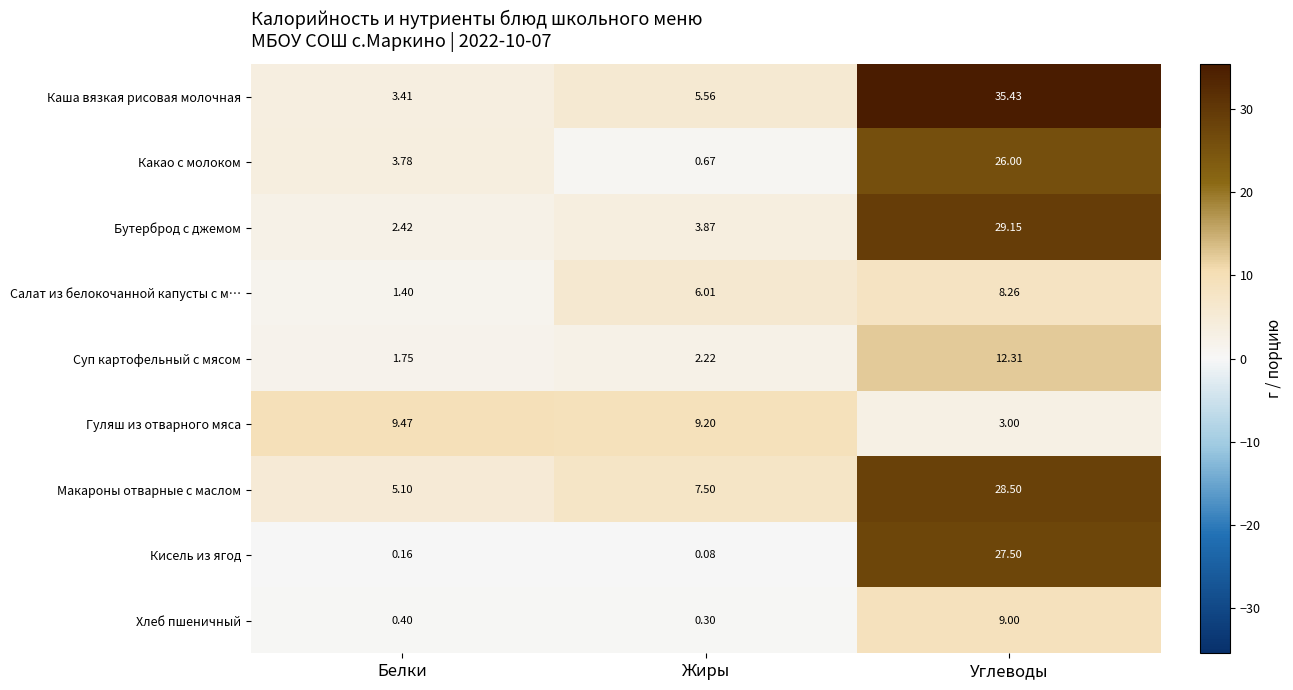

At which category is the sum across all series the highest?

Углеводы